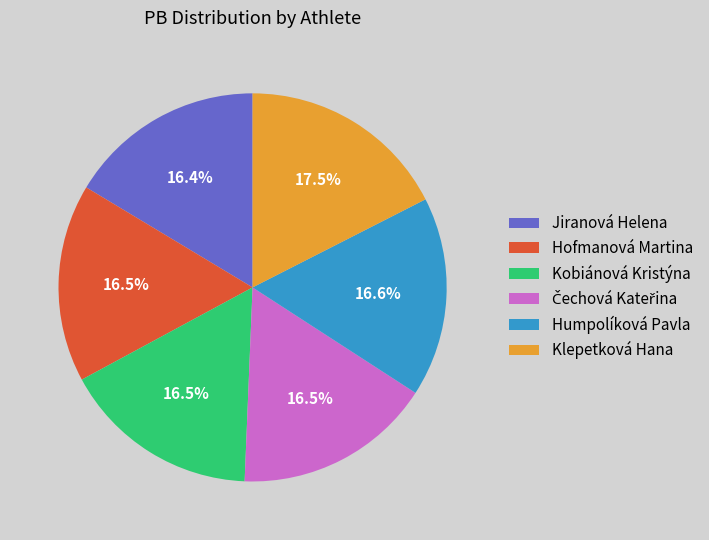

What percentage is NOT represented by Hofmanová Martina?

83.5%